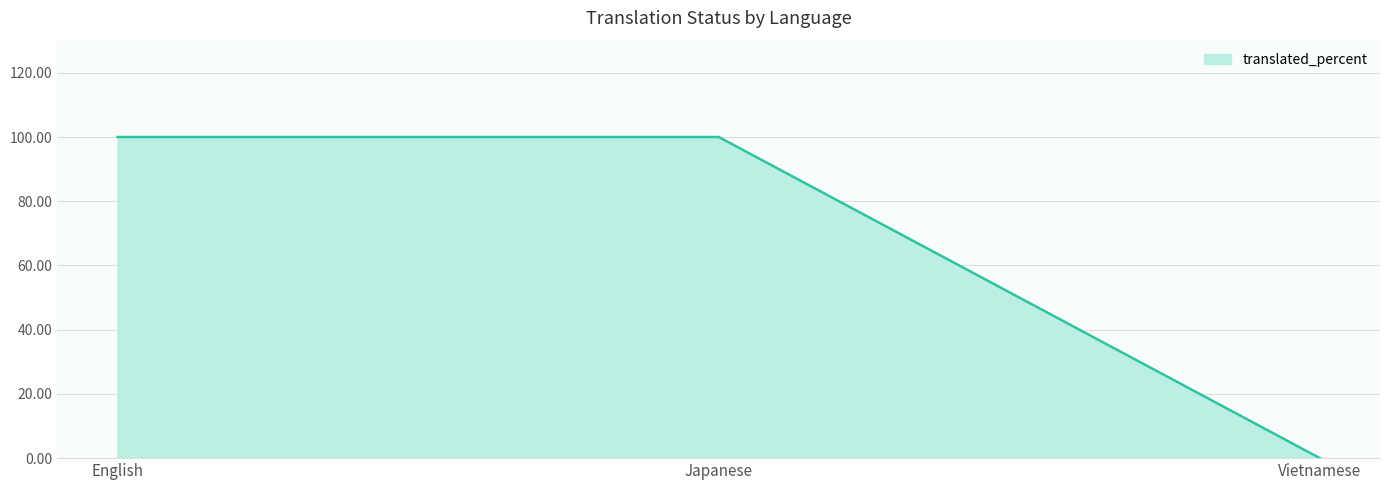

Is it true that the value at Vietnamese is 67?

False